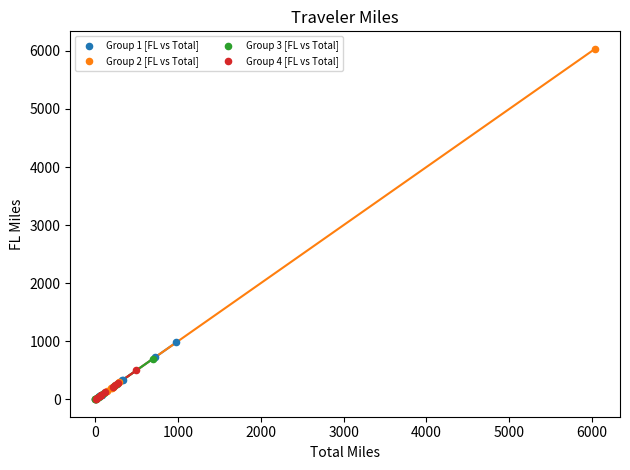

Which series has the widest spread of Y values?

Group 2 [FL vs Total]